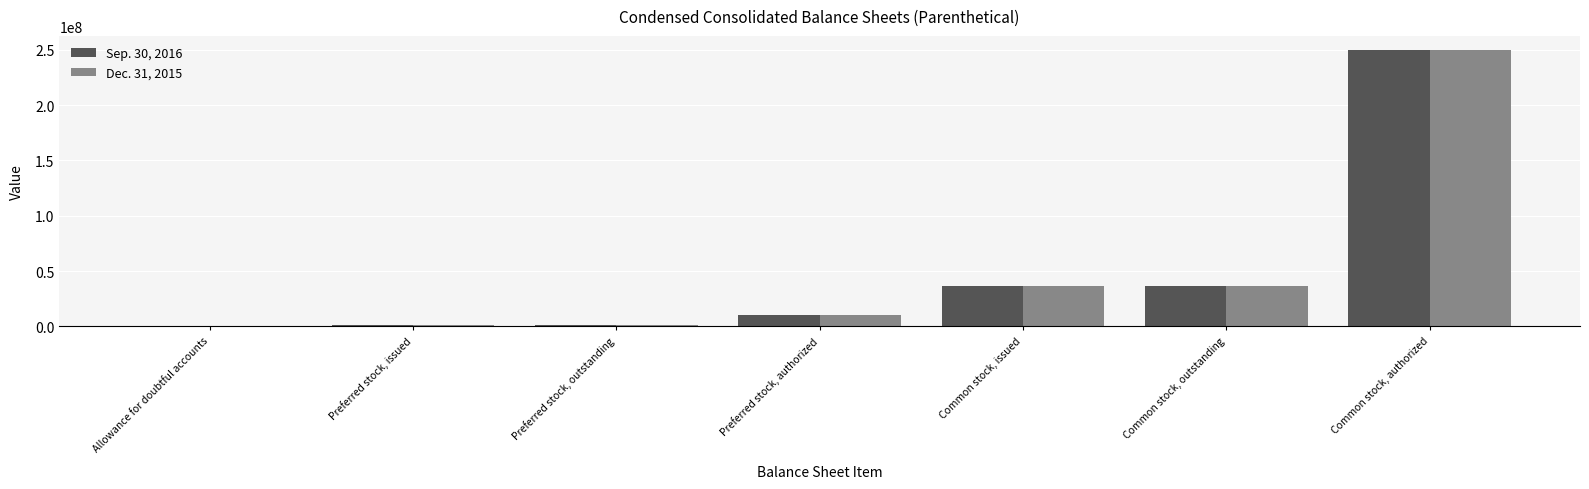

At which category is the sum across all series the highest?

Common stock, authorized